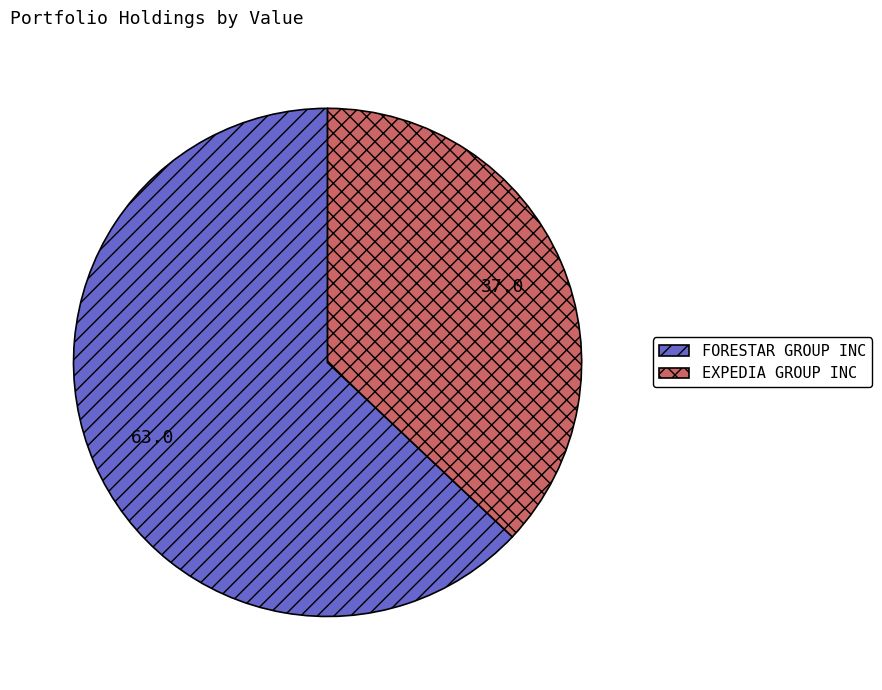

Rank the categories by value from lowest to highest.

EXPEDIA GROUP INC, FORESTAR GROUP INC